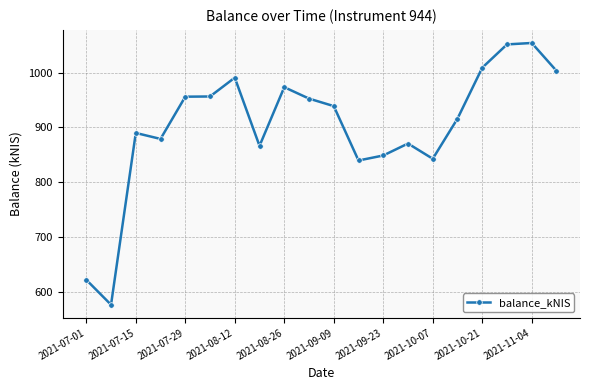

What is the smallest value displayed?

576.1